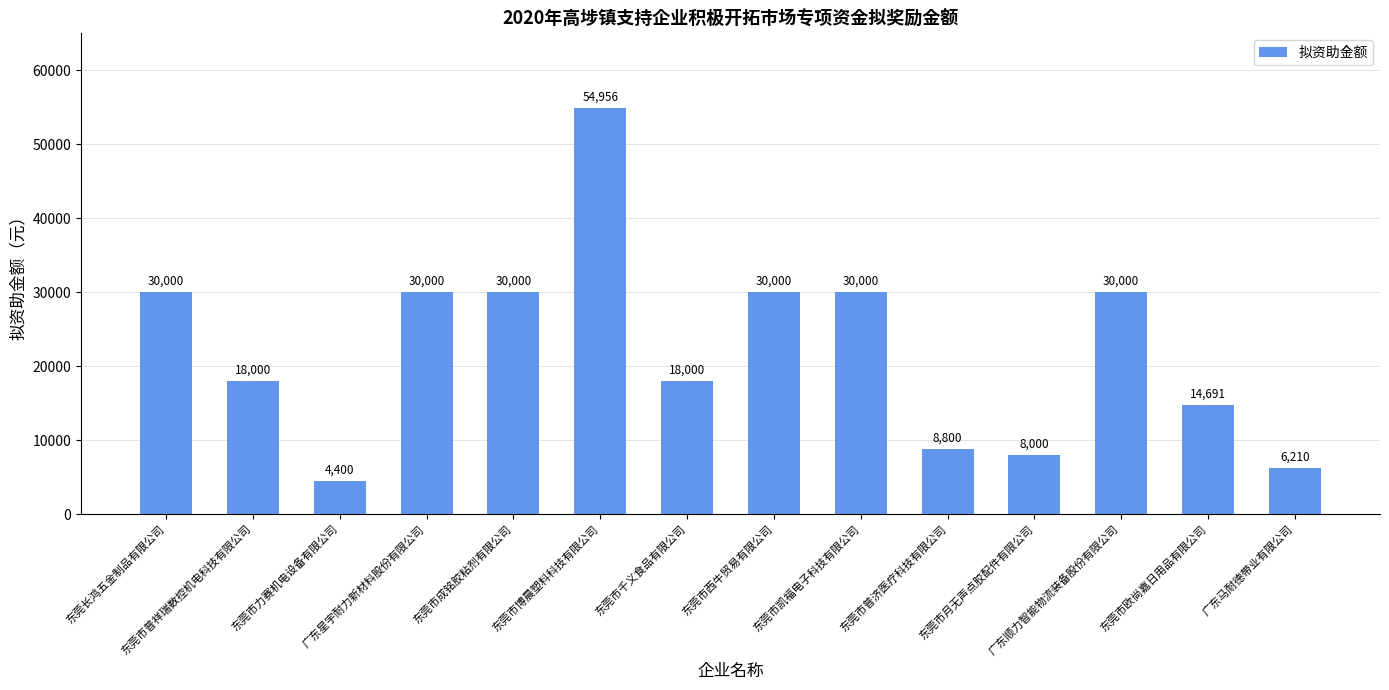

What is the smallest value displayed?

4400